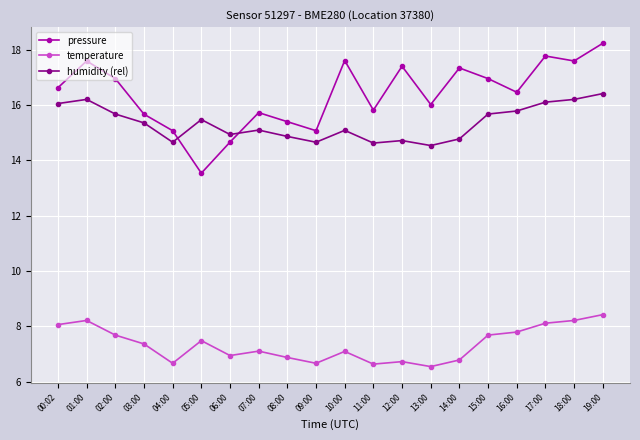

Between 05:00 and 11:00, which series saw the biggest shift?

pressure